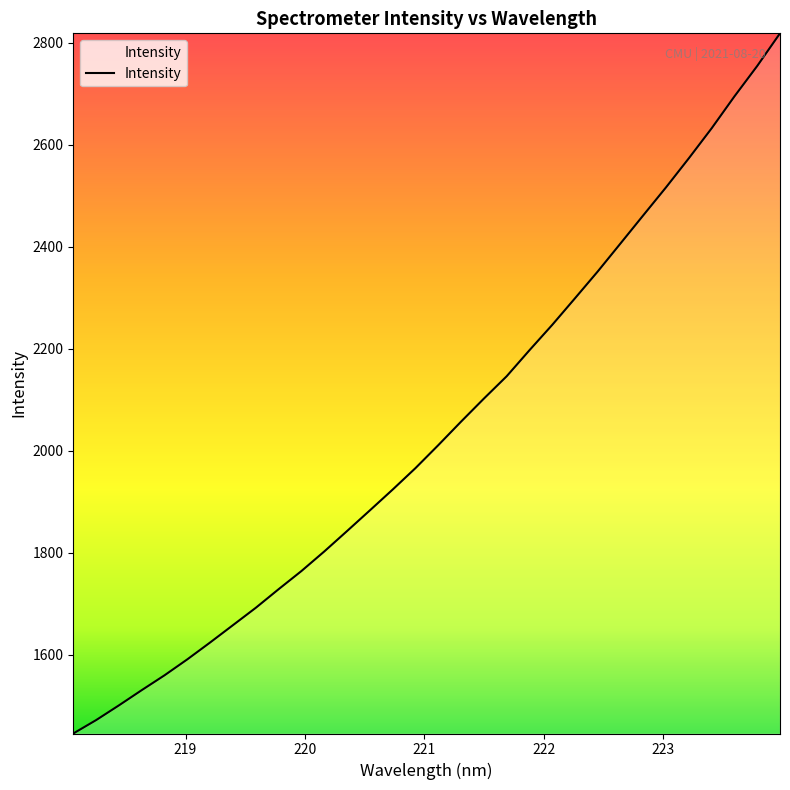

What is the difference between the maximum and minimum values?

1373.6